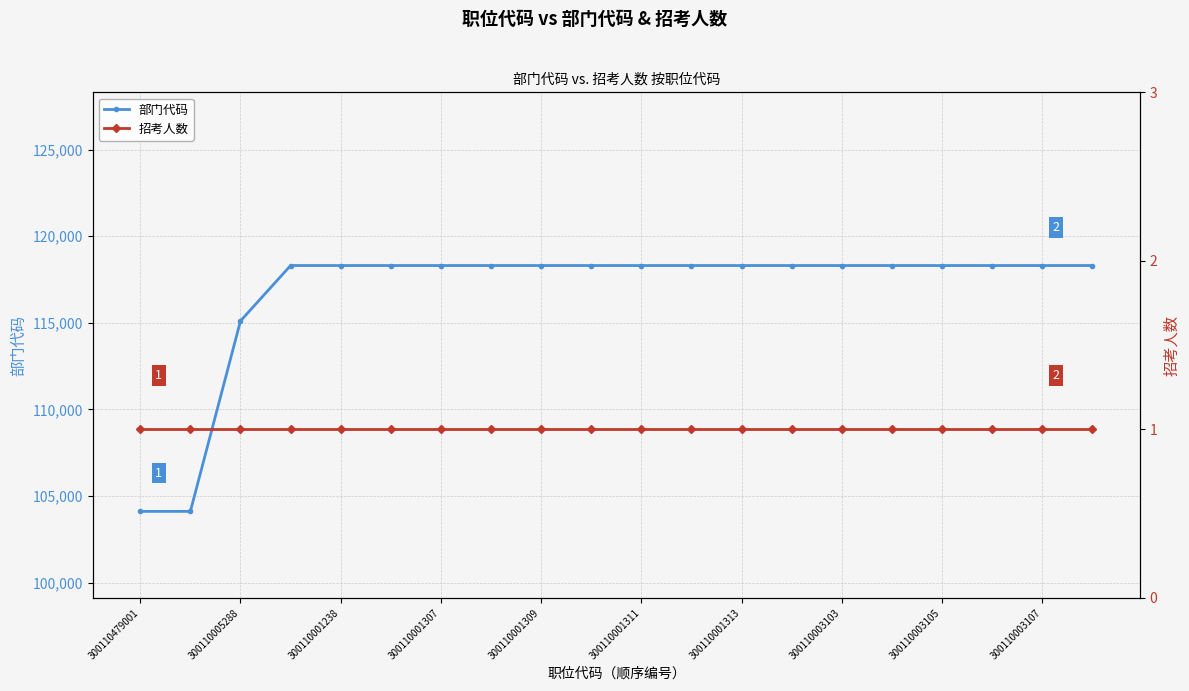

Which series has the widest spread of values?

部门代码